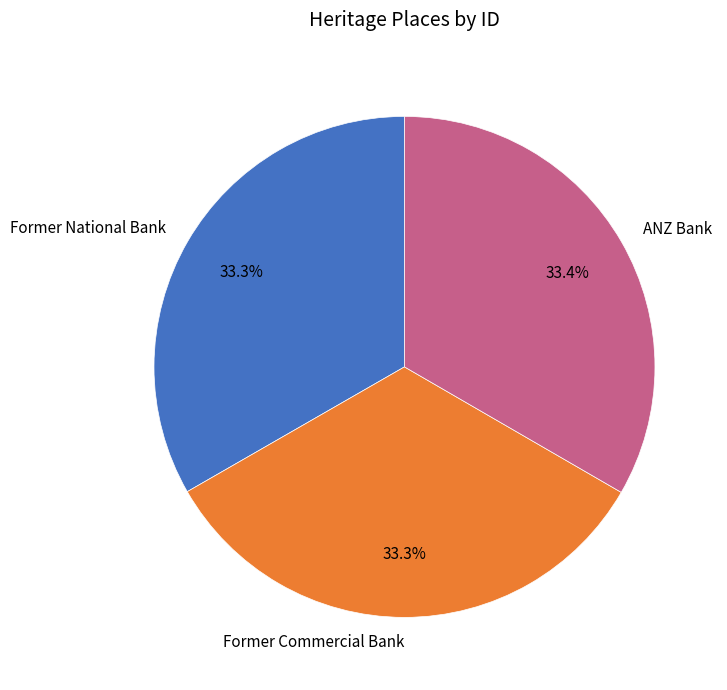

Does Former Commercial Bank account for over 50% of the chart?

No